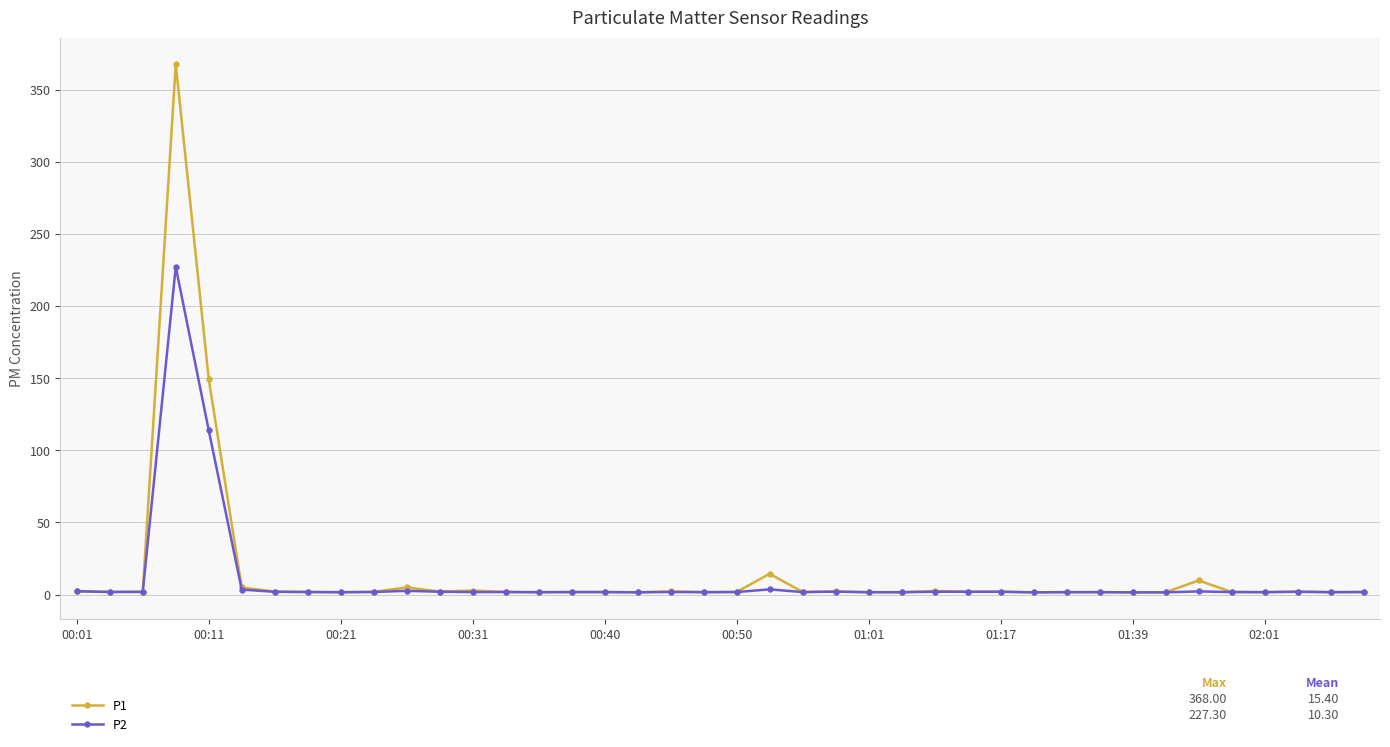

True or false: P2 has more than 2 points higher than both neighbors.

True